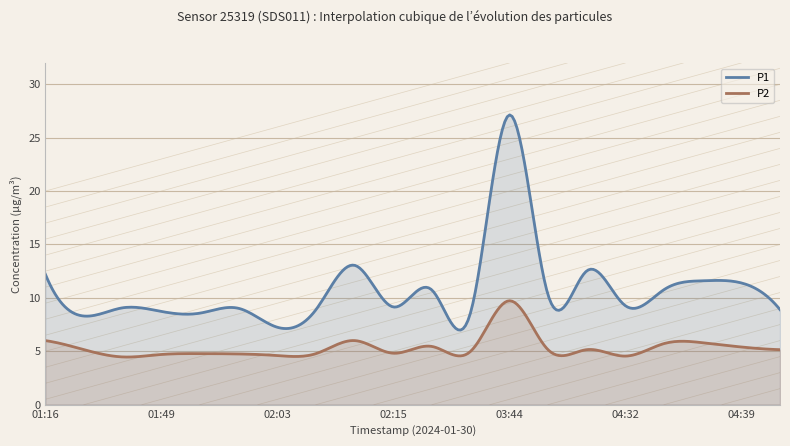

What is the difference between the maximum and minimum values in the P2 series?

5.3